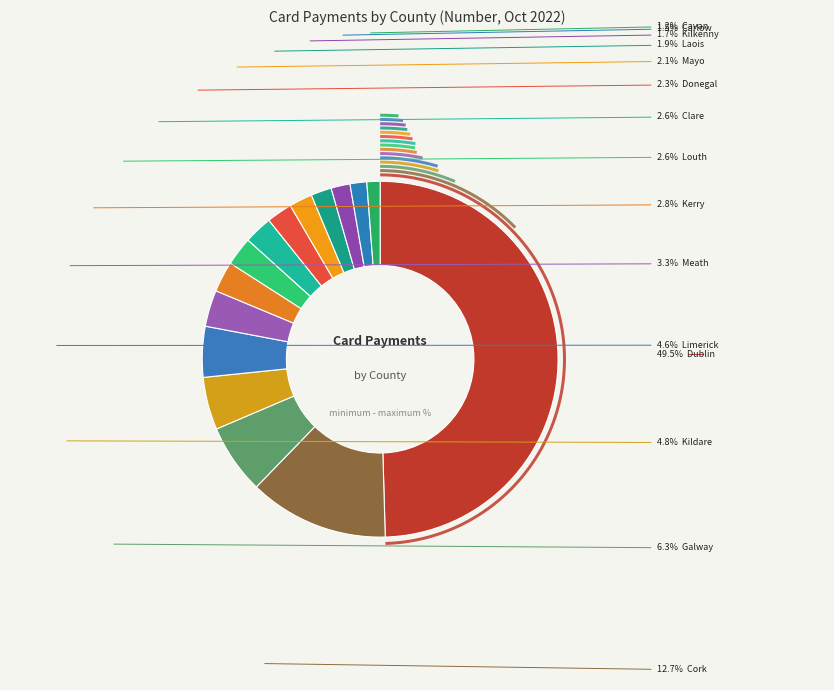

Rank the categories by value from lowest to highest.

Cavan, Carlow, Kilkenny, Laois, Mayo, Donegal, Clare, Louth, Kerry, Meath, Limerick, Kildare, Galway, Cork, Dublin